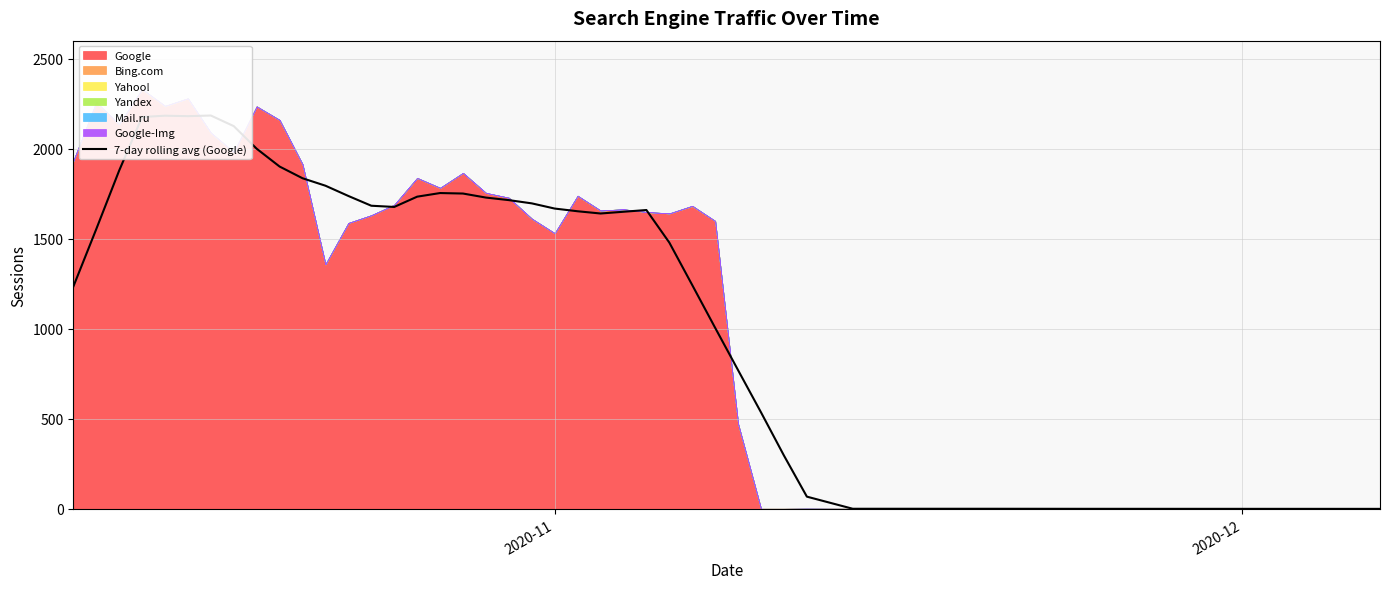

Does the chart display data point markers on the line(s)?

No